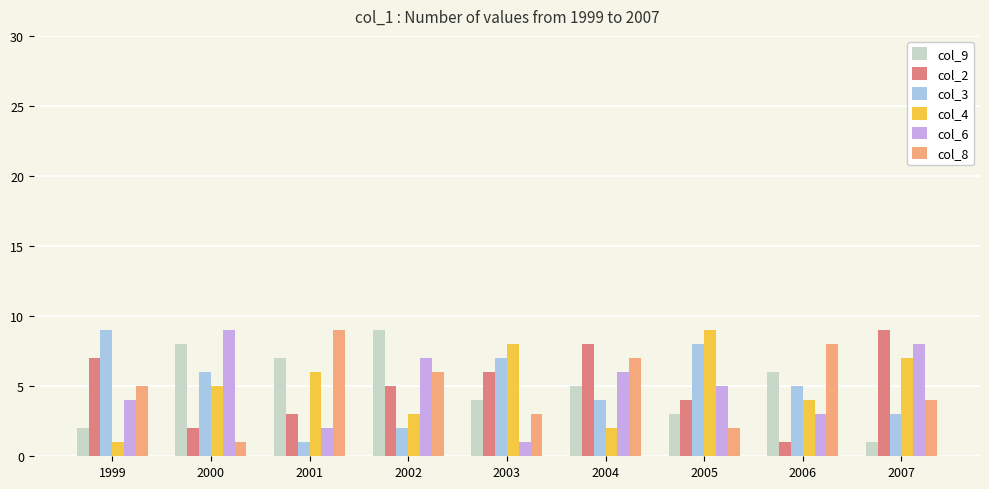

Rank the series at 1999 from highest to lowest value.

col_3, col_2, col_8, col_6, col_9, col_4